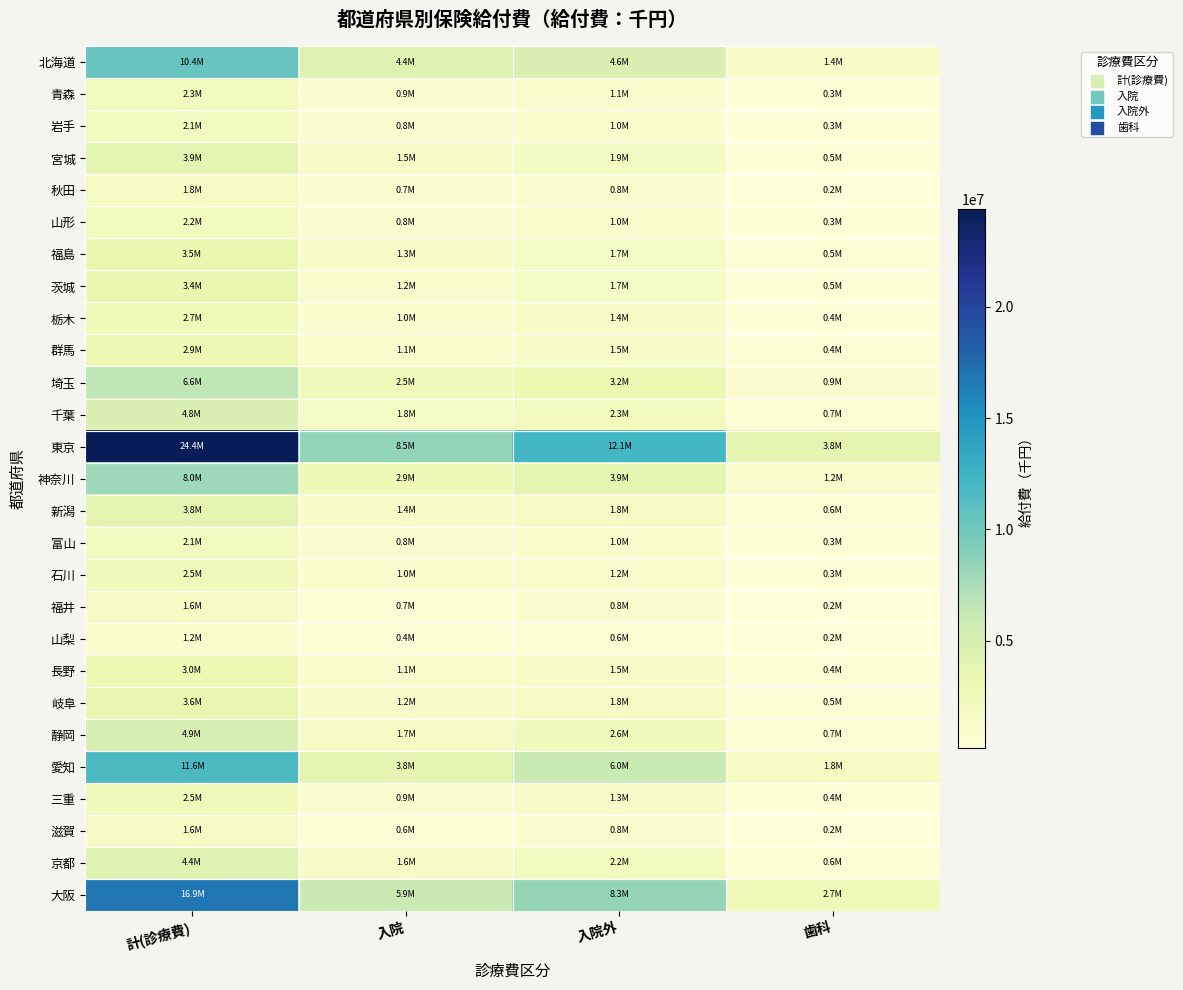

Rank the series at 歯科 from highest to lowest value.

東京, 大阪, 愛知, 北海道, 神奈川, 埼玉, 千葉, 静岡, 京都, 新潟, 岐阜, 宮城, 茨城, 福島, 長野, 群馬, 三重, 栃木, 岩手, 石川, 青森, 山形, 富山, 秋田, 滋賀, 福井, 山梨